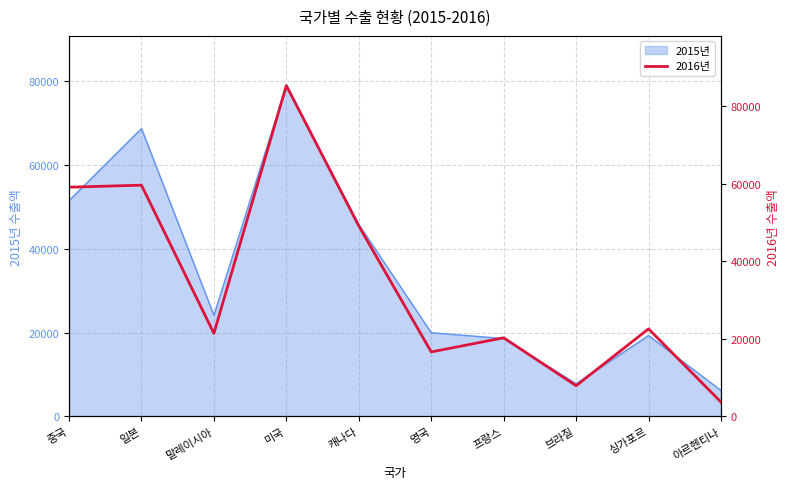

True or false: the data shows 10620 at 브라질.

False